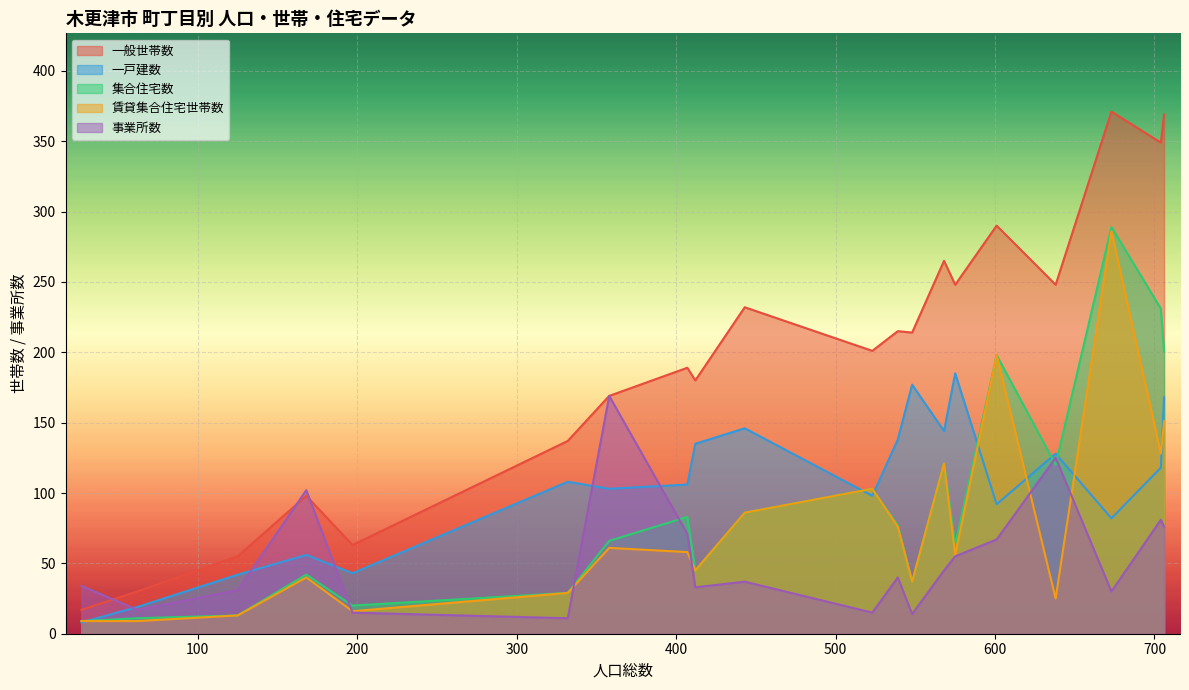

What is the sum of the 一戸建数 values at 332 and 673?

190